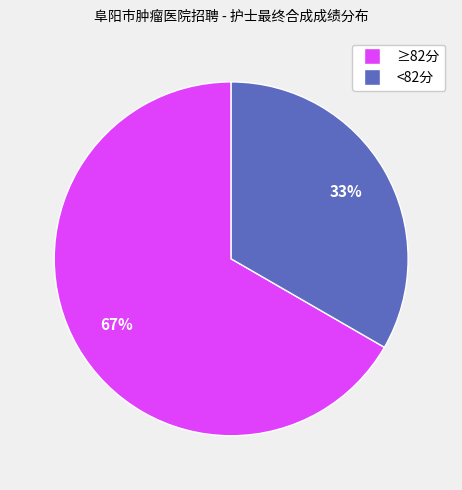

To the nearest percent, what is the average slice percentage?

50%